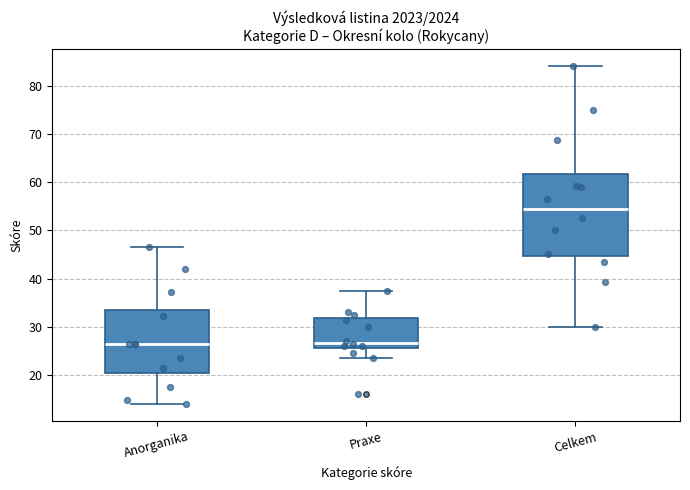

Reading left to right, read every box against the y-axis: the position of its median line, the range the box covers, and the ends of its whiskers. The values are not printed on the chart, so give them approximately, as read against the axis.

Anorganika: median 27, box 21 to 34, whiskers 14 to 47
Praxe: median 27, box 26 to 32, whiskers 24 to 38
Celkem: median 55, box 45 to 62, whiskers 30 to 84